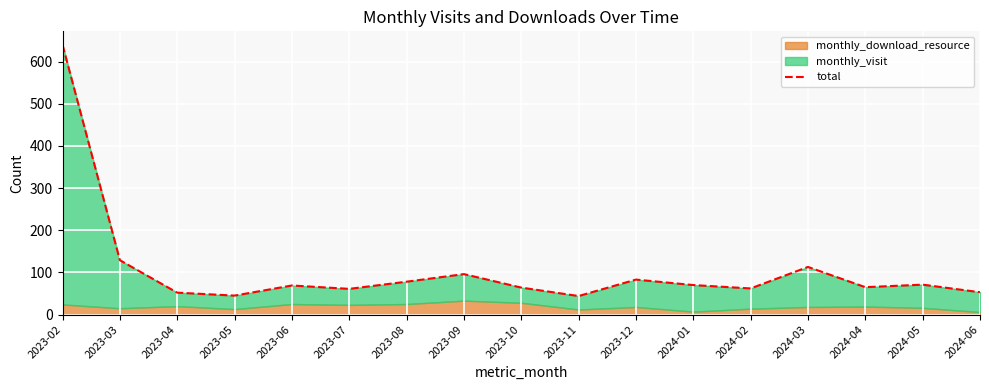

What is the difference between the values at 2023-09 and 2023-11?

52